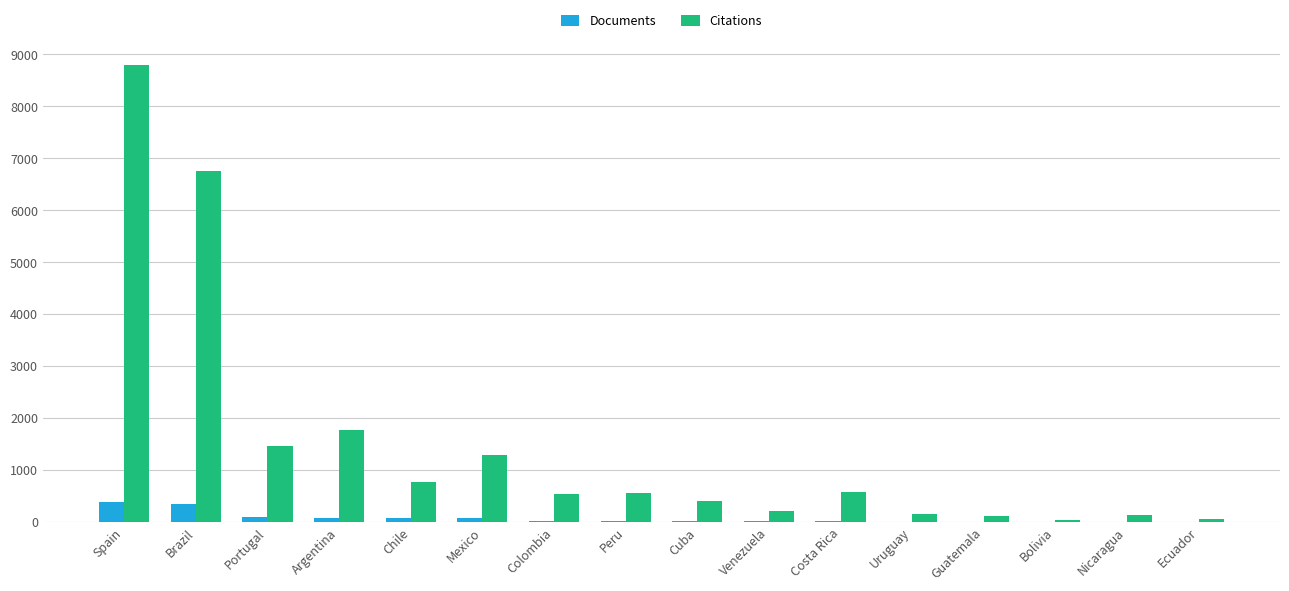

Where is Citations nearest to the value 4420?

Brazil